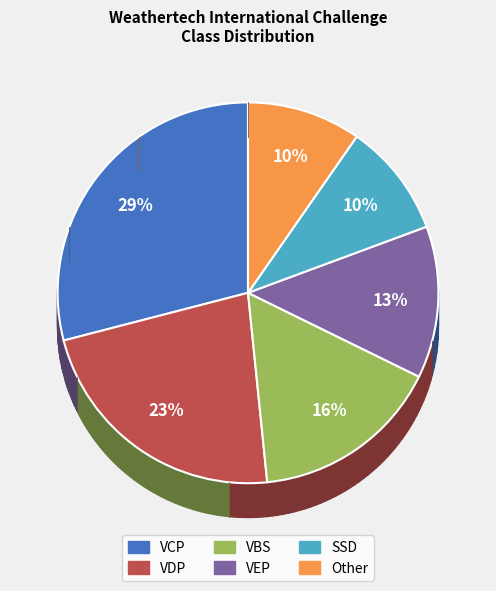

To the nearest percent, what is the average slice percentage?

17%